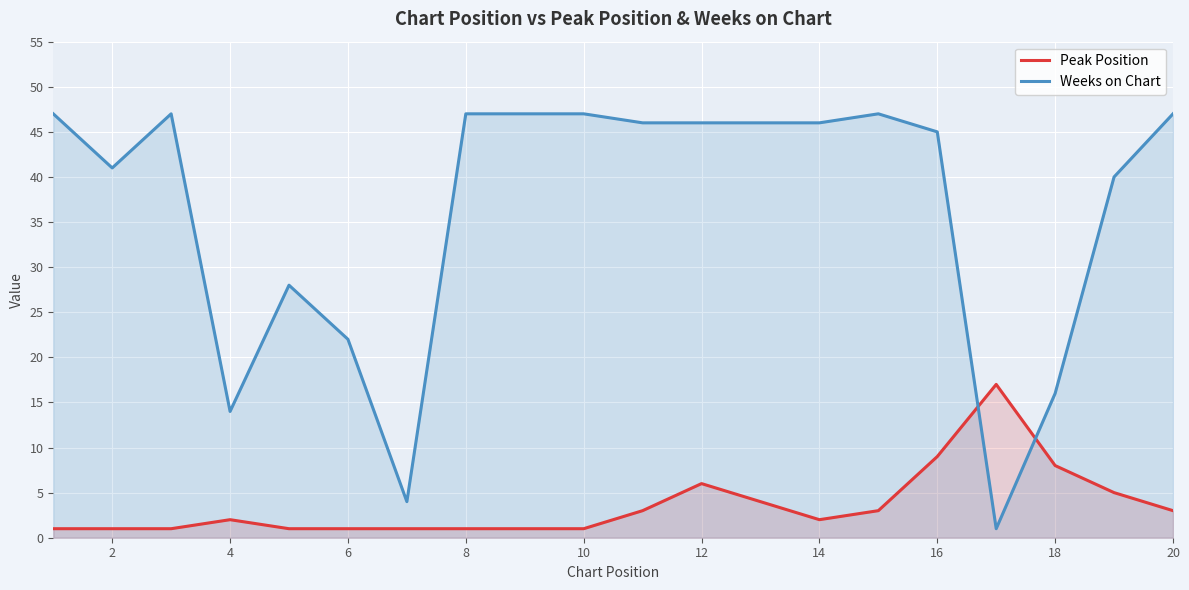

Which series ends up on top after the final intersection of Peak Position and Weeks on Chart?

Weeks on Chart